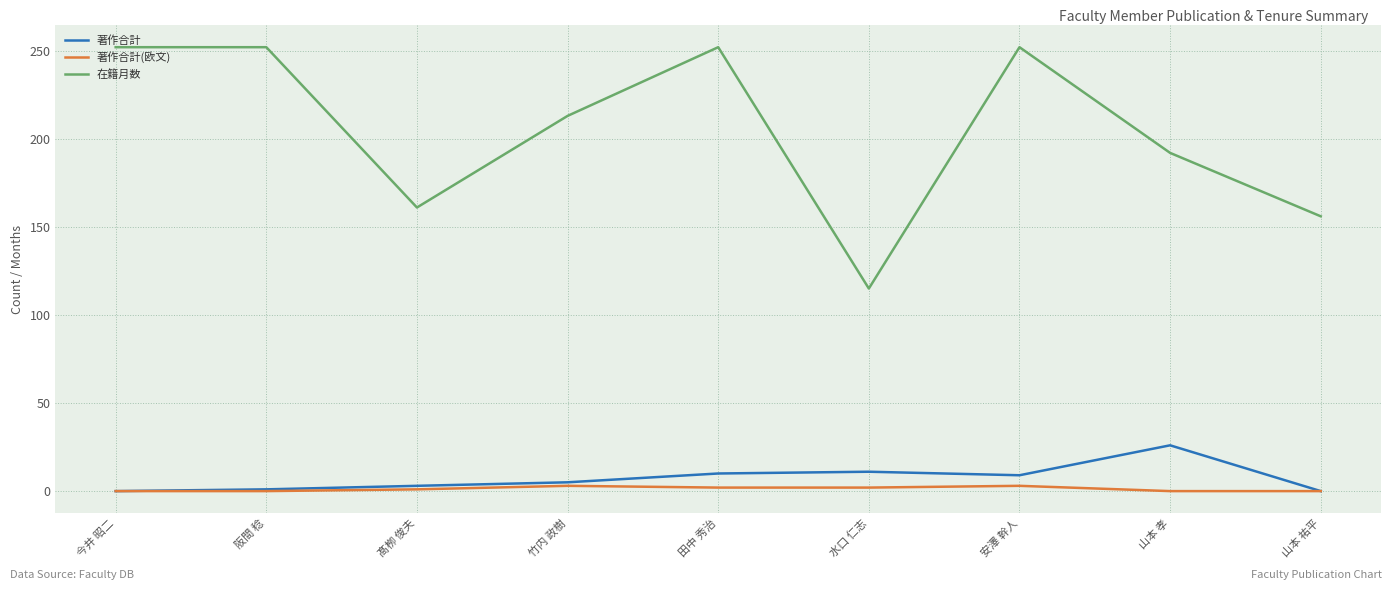

True or false: 著作合計(欧文) and 在籍月数 intersect in this chart.

False